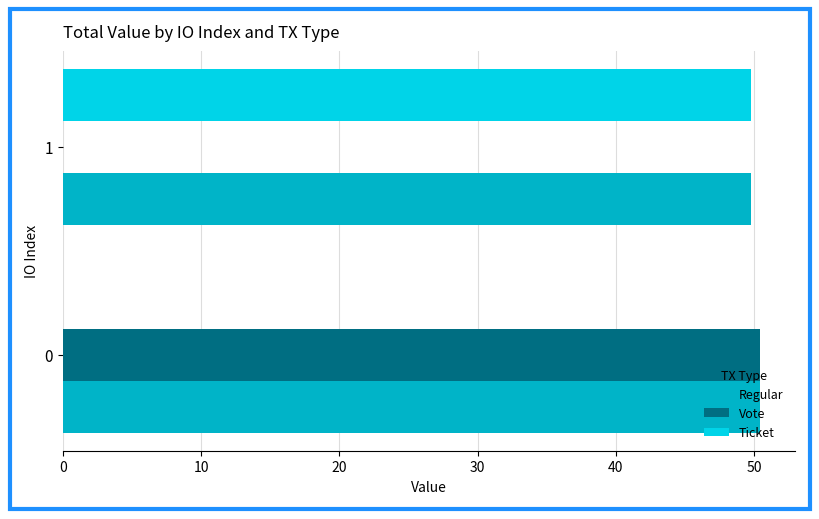

What is the highest value of the Vote series?

50.4